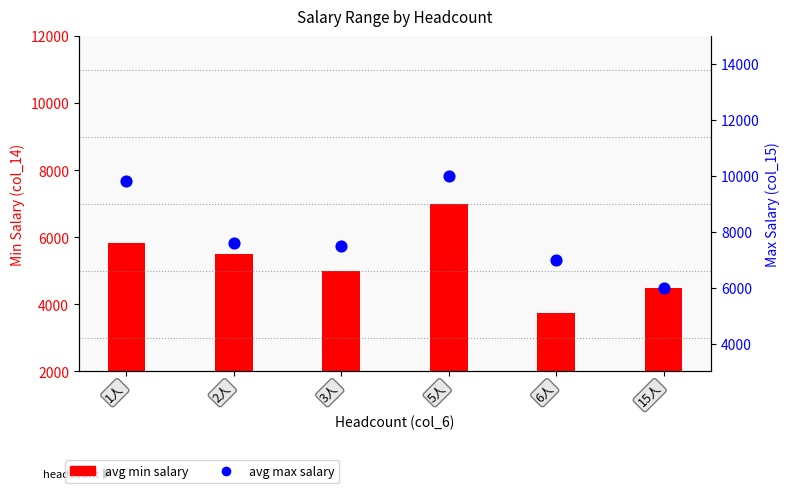

Is the value of avg min salary at 1人 greater than the value of avg max salary at 2人?

No